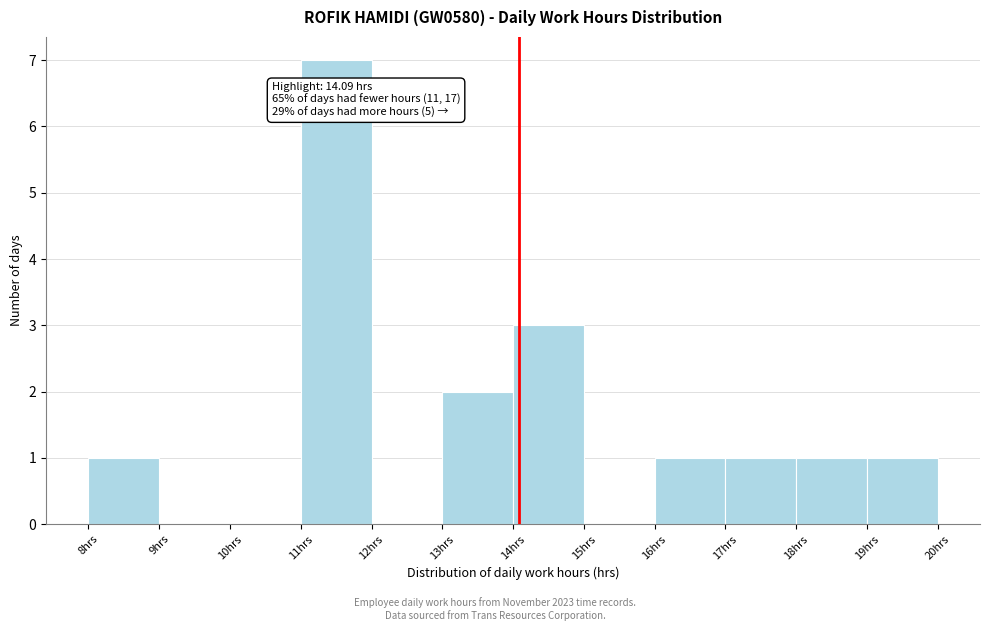

Over which range of the x-axis is the bar tallest?

11 to 12